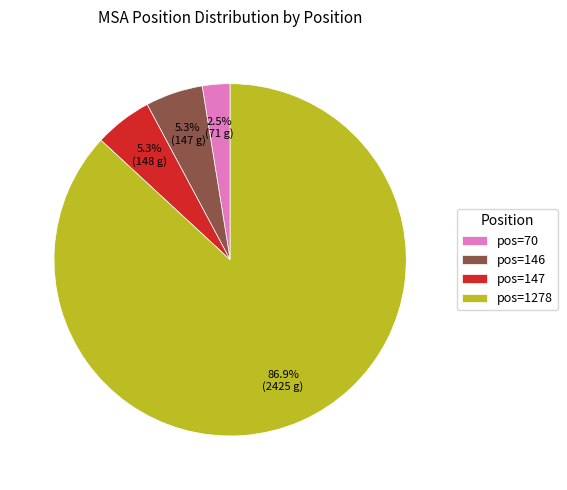

Which category has the smallest portion of the pie?

pos=70